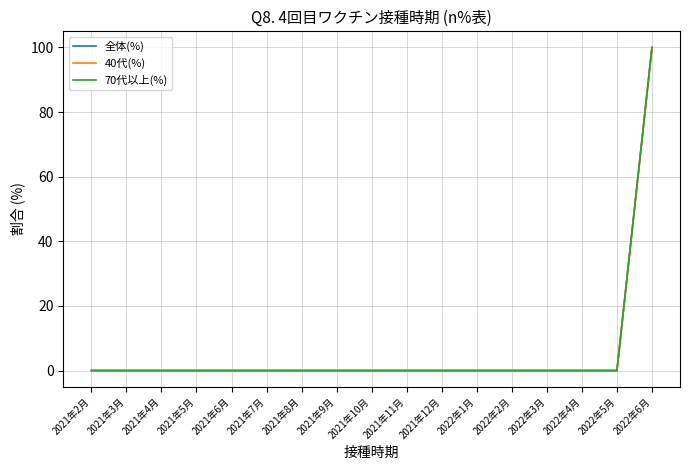

Does the chart display data point markers on the line(s)?

No